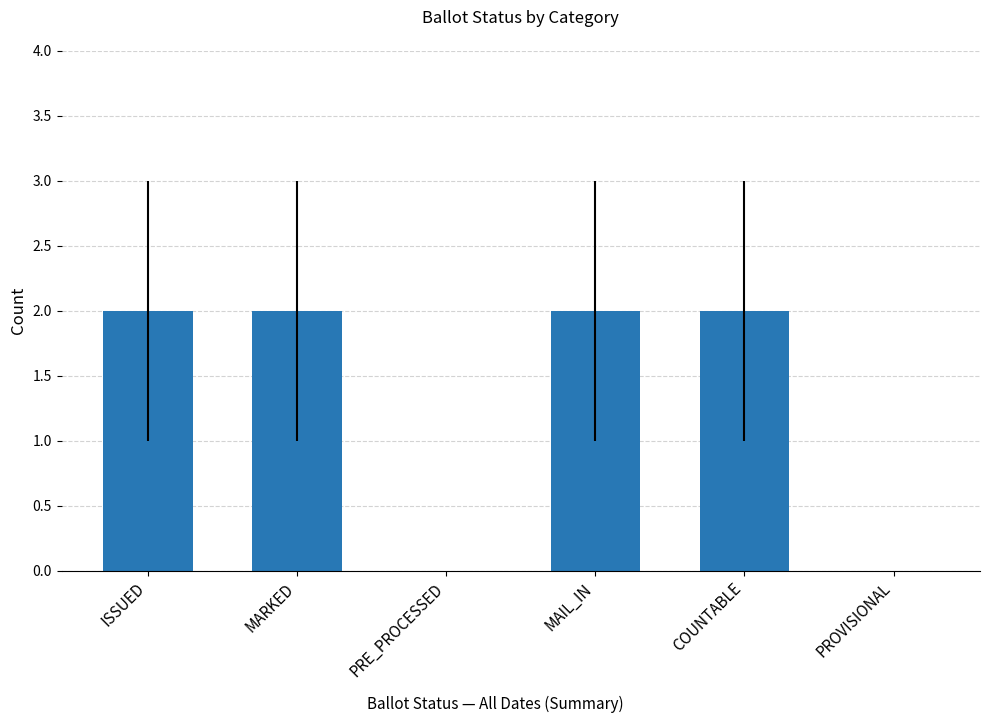

What is the sum of all values?

8